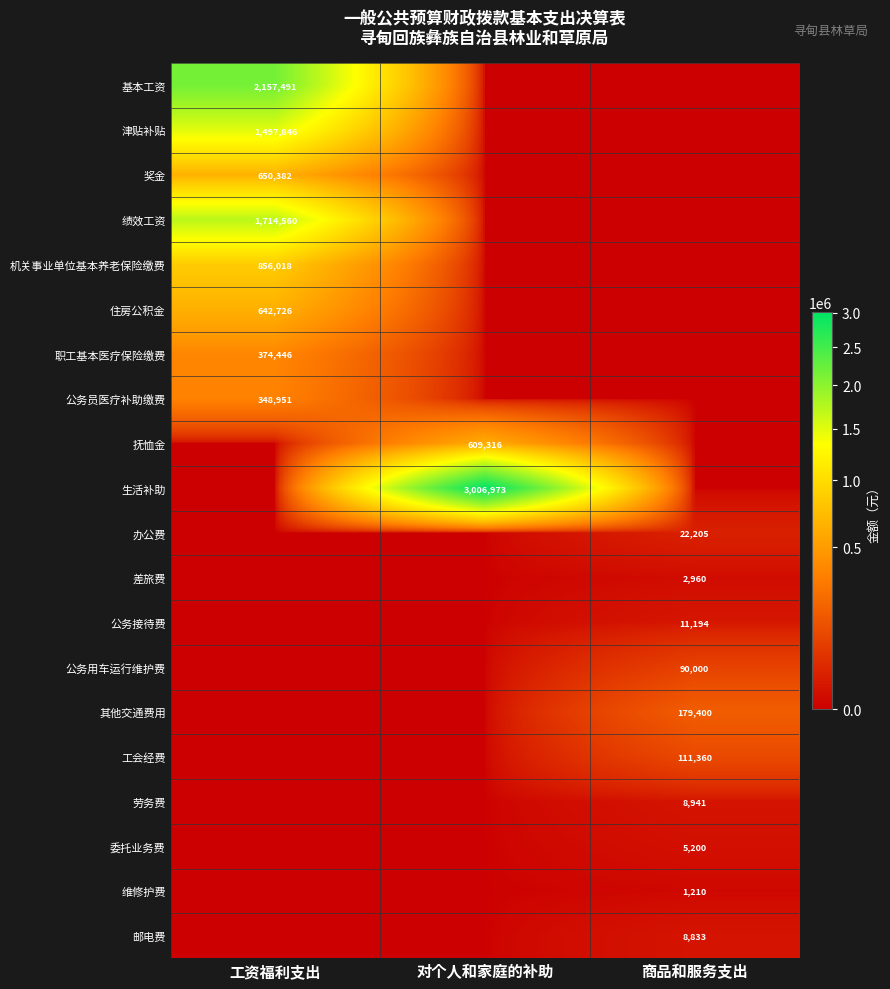

Is it true that 职工基本医疗保险缴费 equals 374446 at 工资福利支出?

True